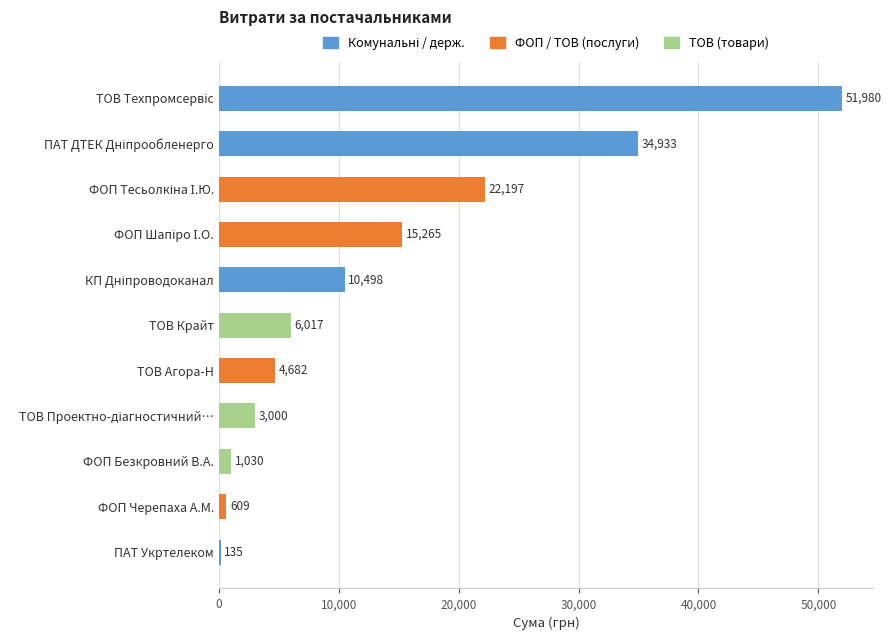

What is the greatest value displayed?

51980.0